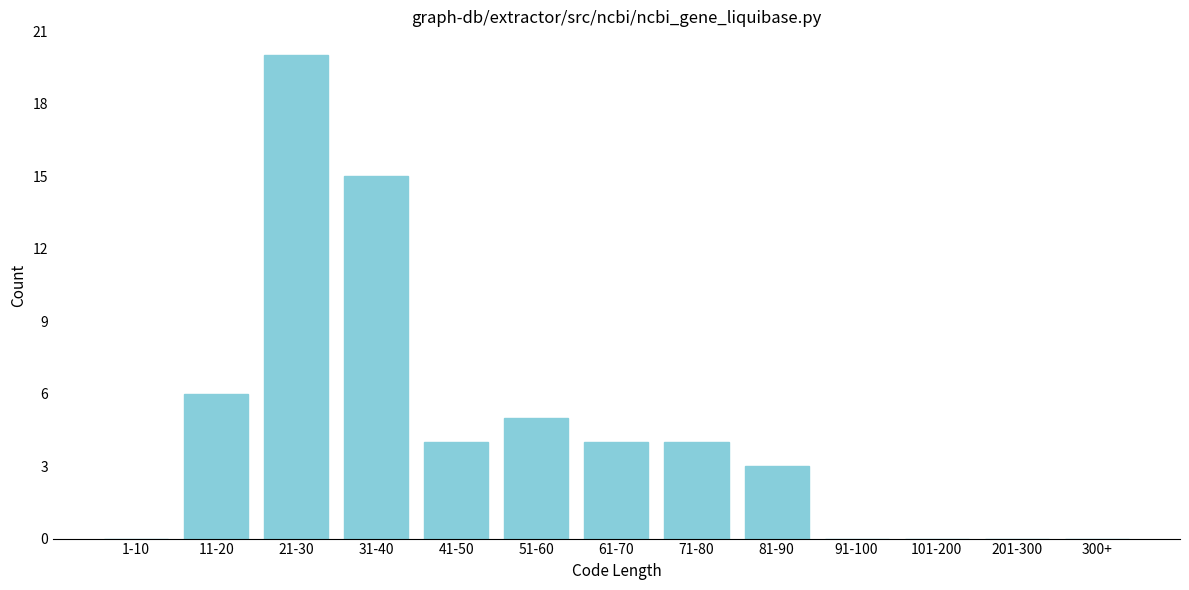

Reading left to right, extract all data points from this chart.

1-10=0	11-20=6	21-30=20	31-40=15	41-50=4	51-60=5	61-70=4	71-80=4	81-90=3	91-100=0	101-200=0	201-300=0	300+=0